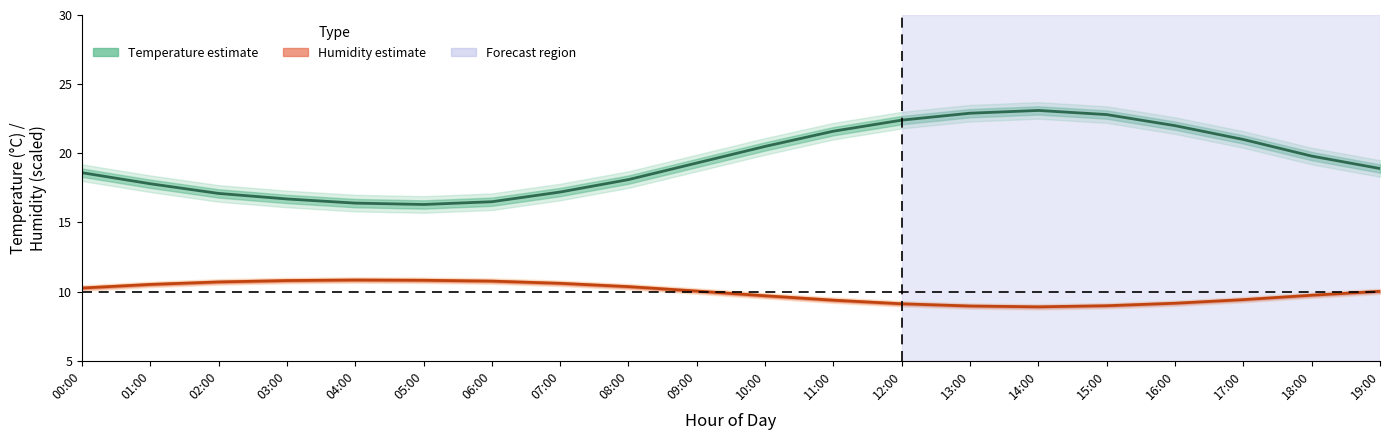

True or false: Humidity (%) has a value of 13.8 at 12:00.

False